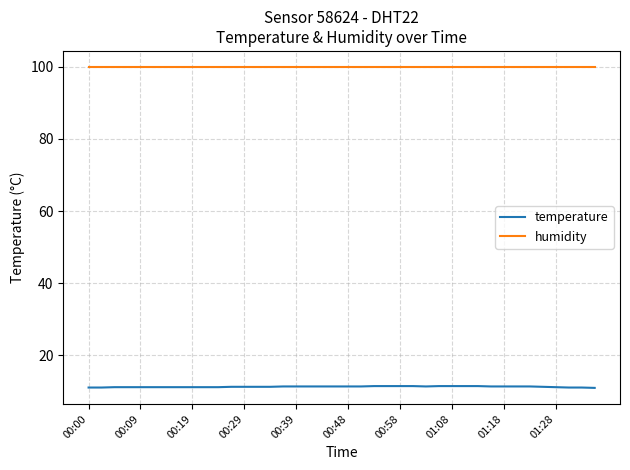

Count the number of categories in the chart.

40